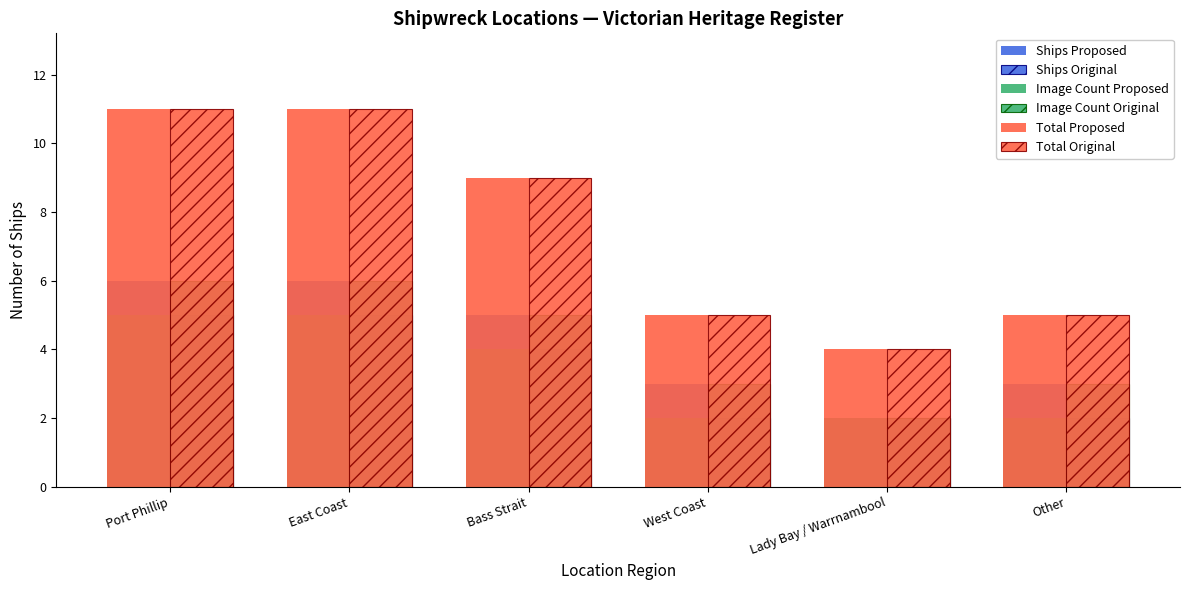

Where is Ships Proposed nearest to the value 4?

Bass Strait